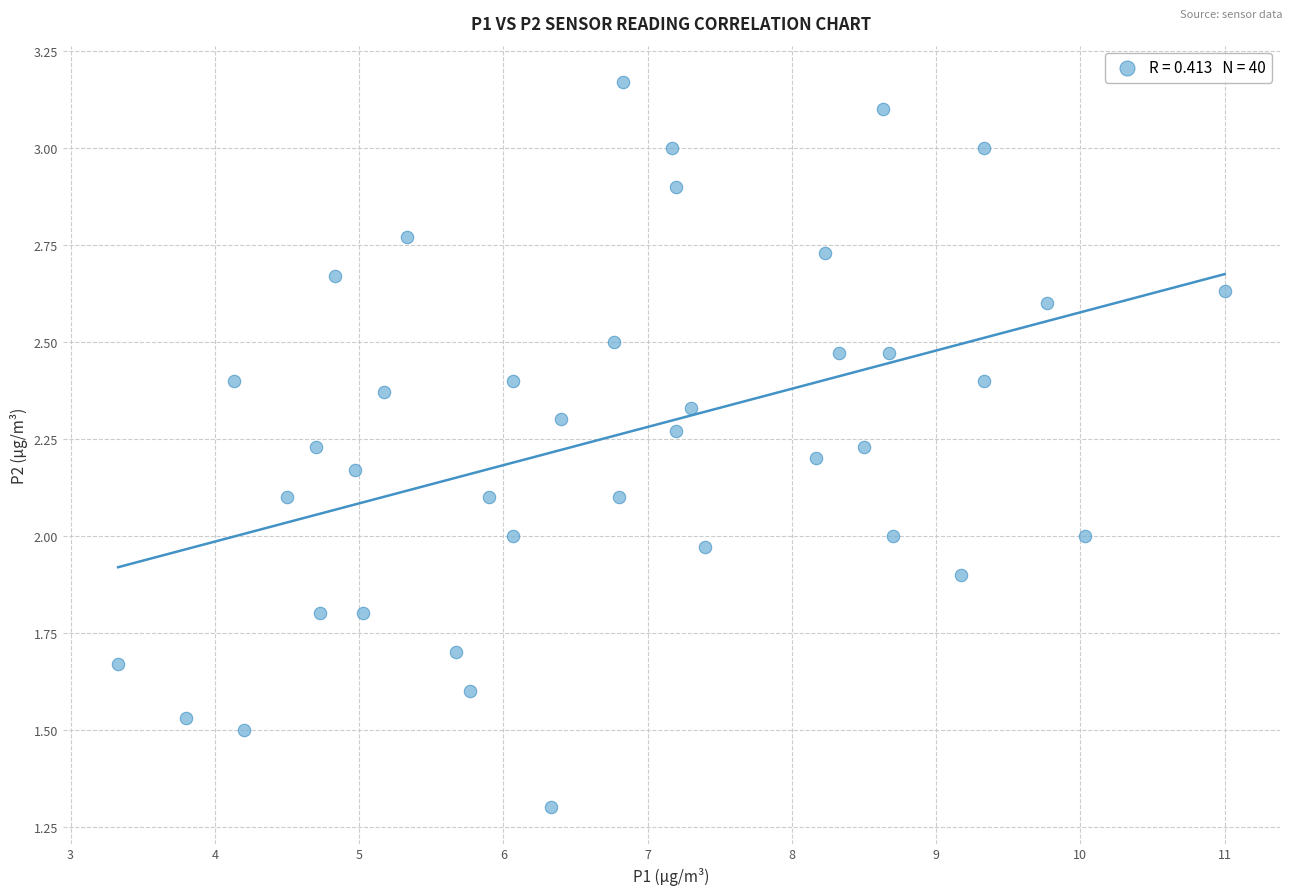

What is the range of X values (max minus min)?

7.7